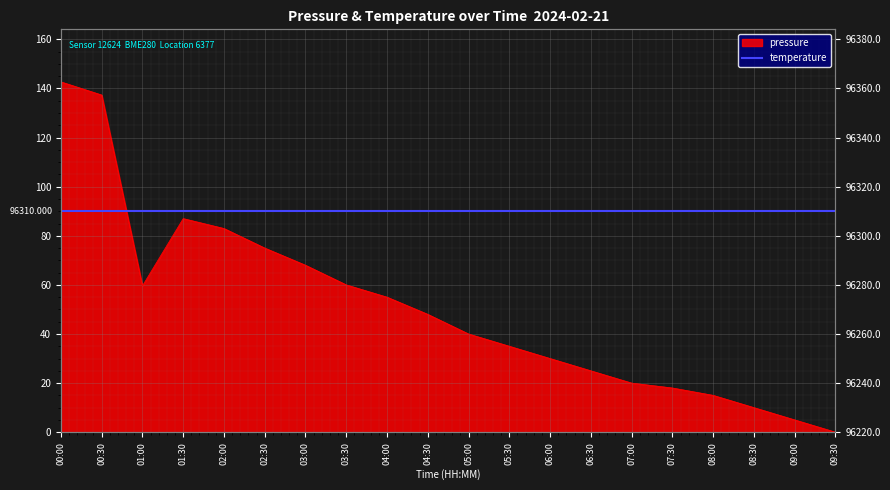

At which category does the data reach its first local peak?

01:30